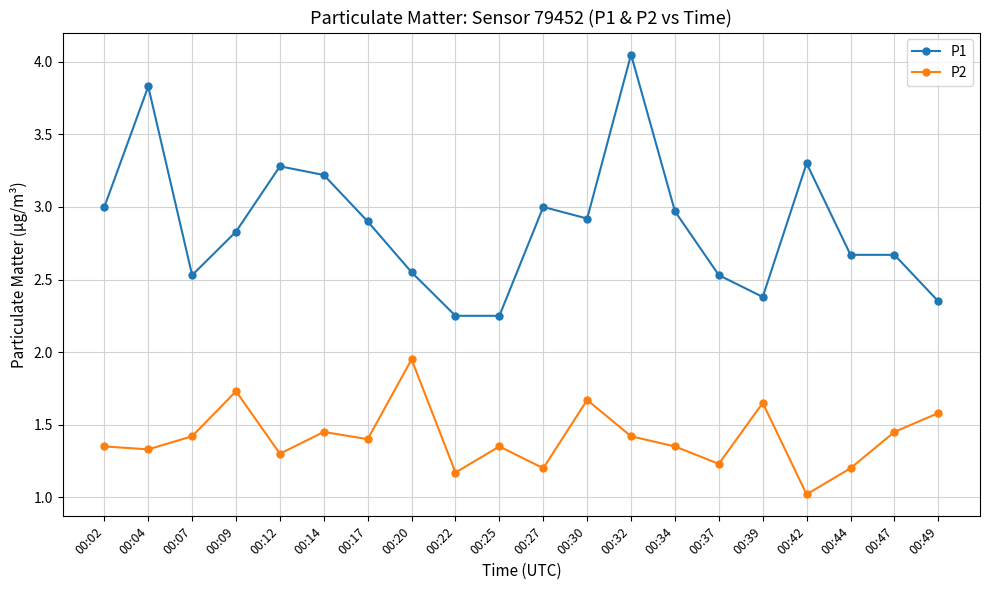

At which category is the sum across all series the highest?

00:32